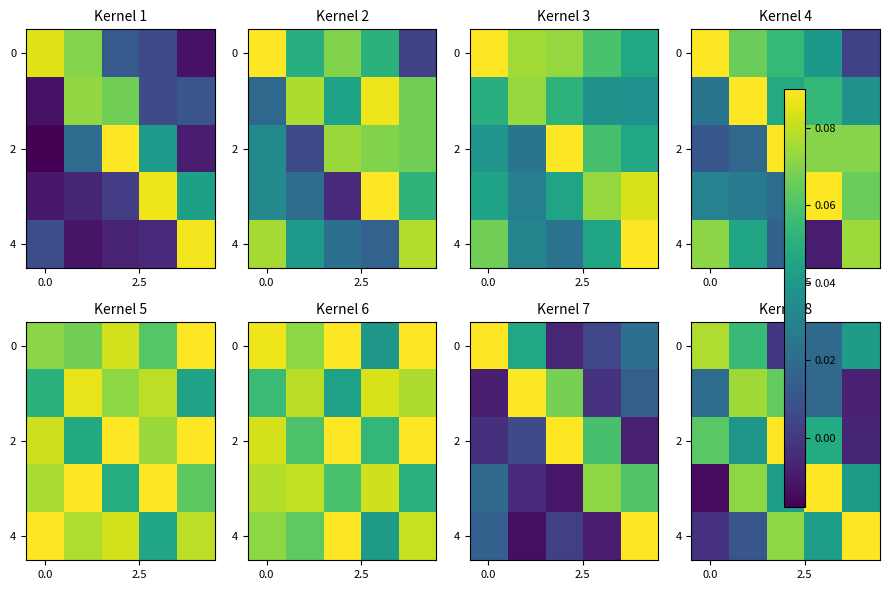

At how many categories does at least one series exceed 0?

5